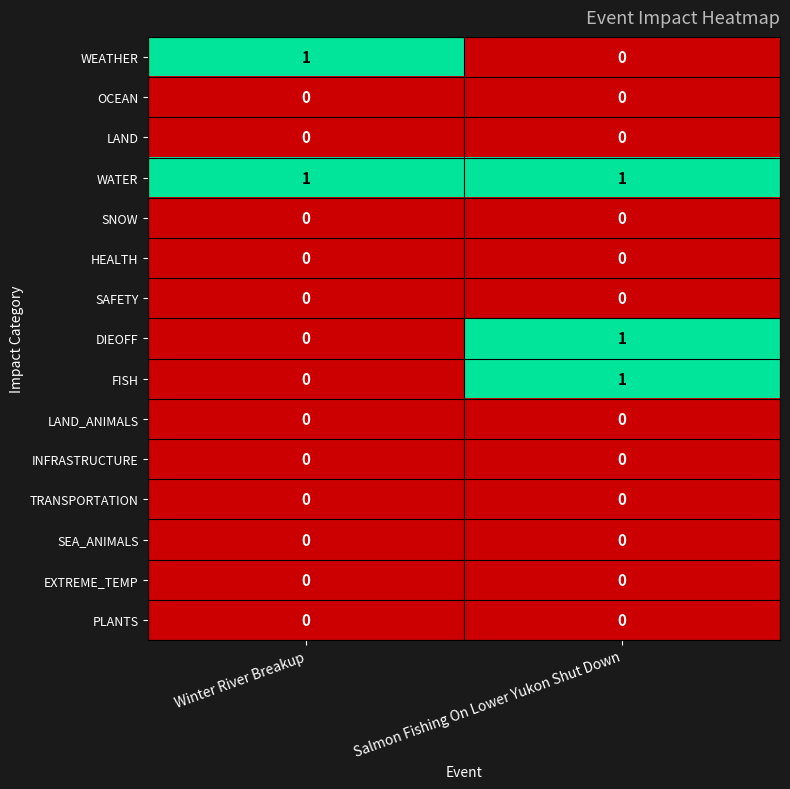

Where is FISH nearest to the value 0?

Winter River Breakup